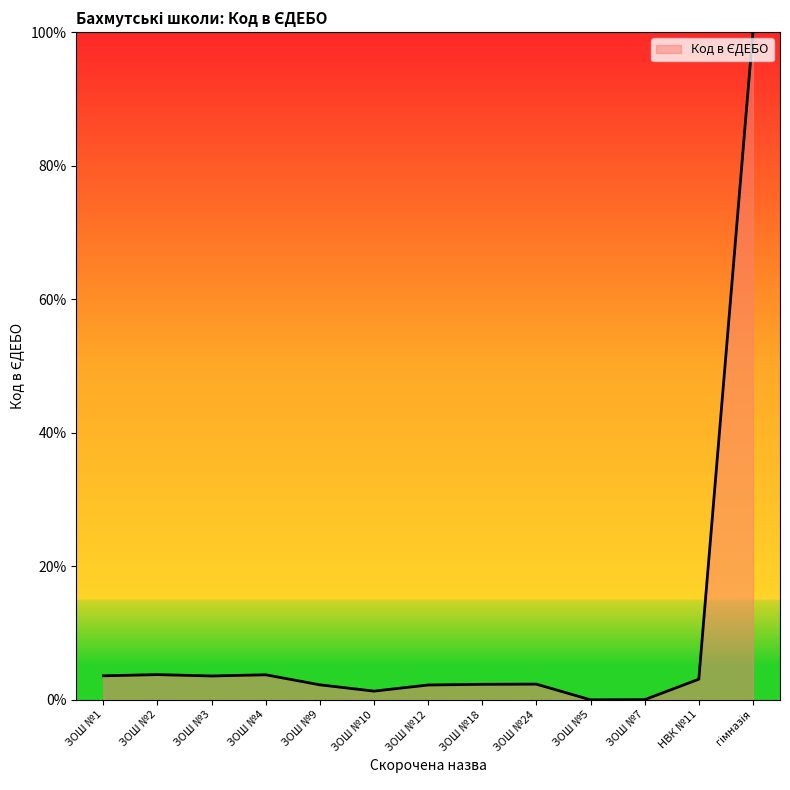

True or false: the data shows 2.3 at ЗОШ №24.

True